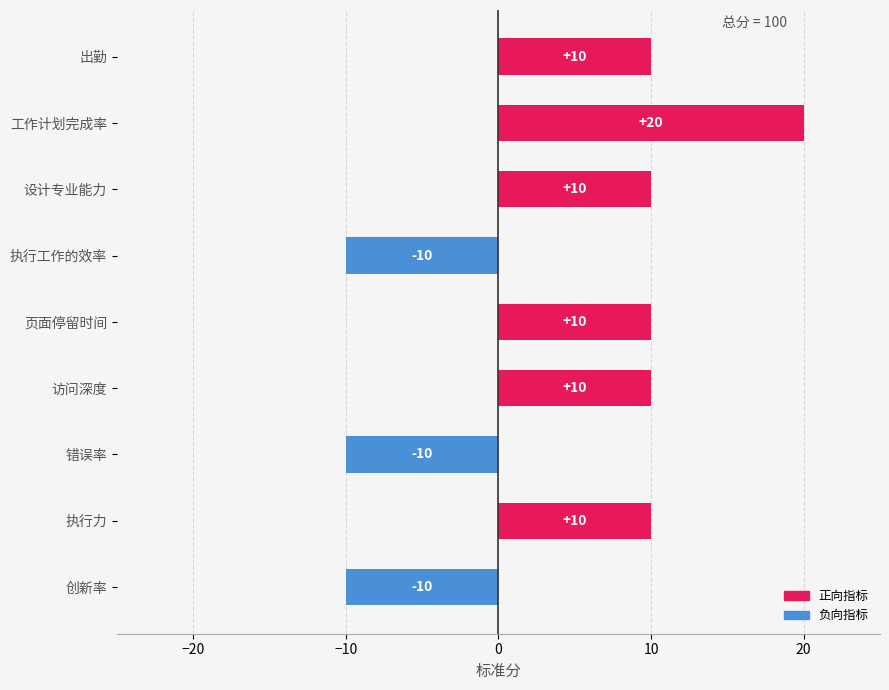

How many values are above zero?

6